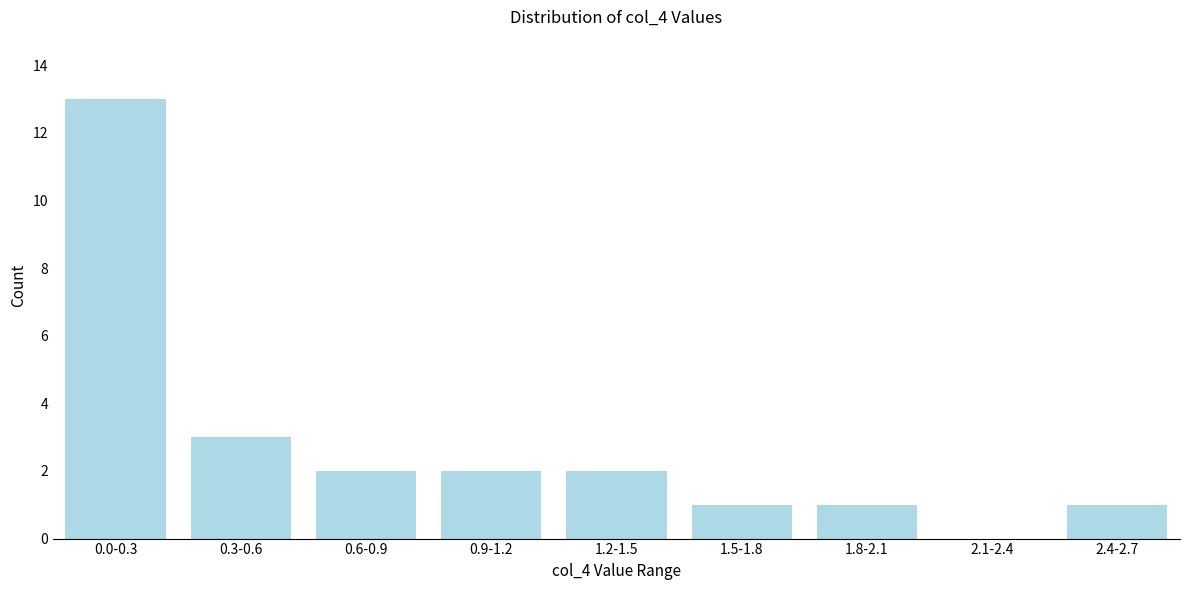

Reading left to right, transcribe all the data shown in this chart.

0.0-0.3=13	0.3-0.6=3	0.6-0.9=2	0.9-1.2=2	1.2-1.5=2	1.5-1.8=1	1.8-2.1=1	2.1-2.4=0	2.4-2.7=1